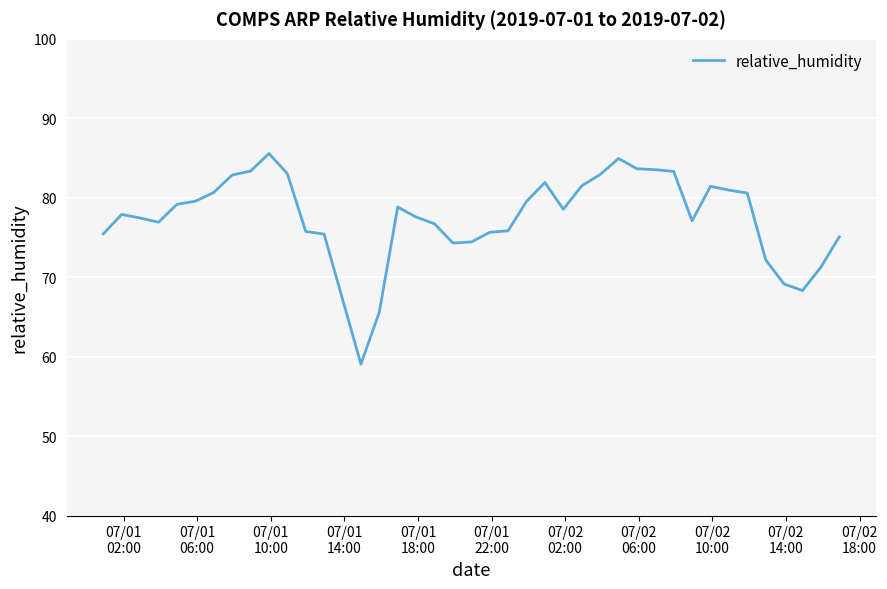

What is the maximum value shown in the chart?

85.6